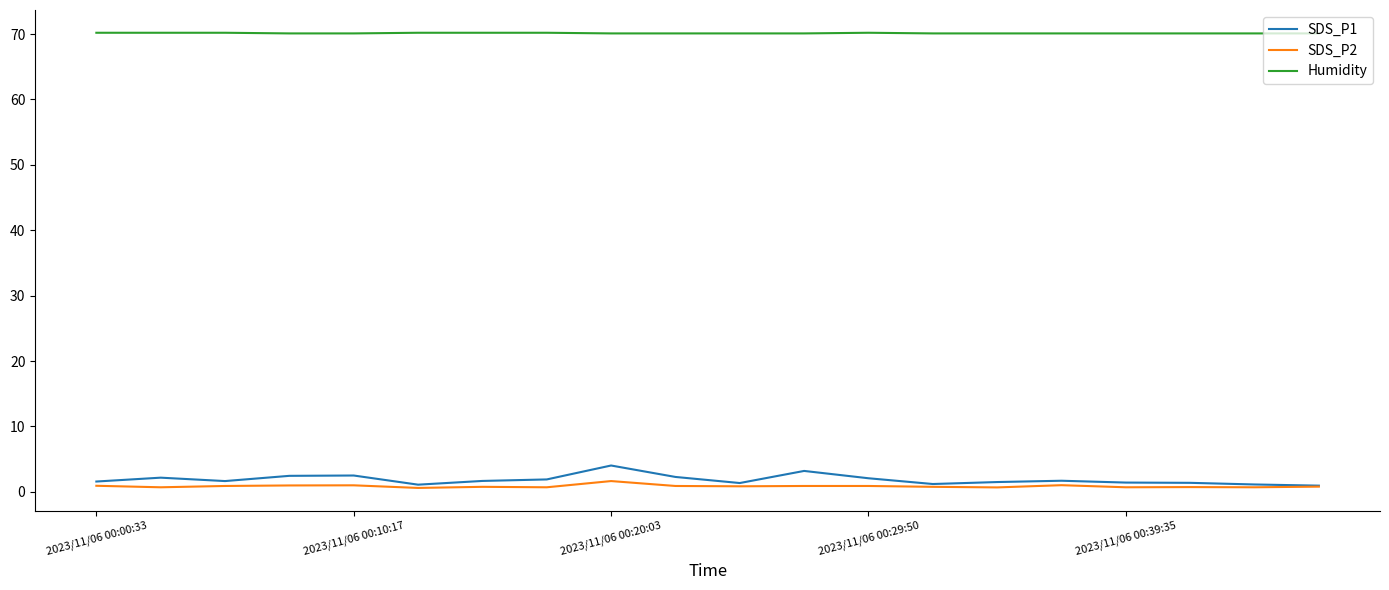

True or false: Humidity and SDS_P2 intersect in this chart.

False